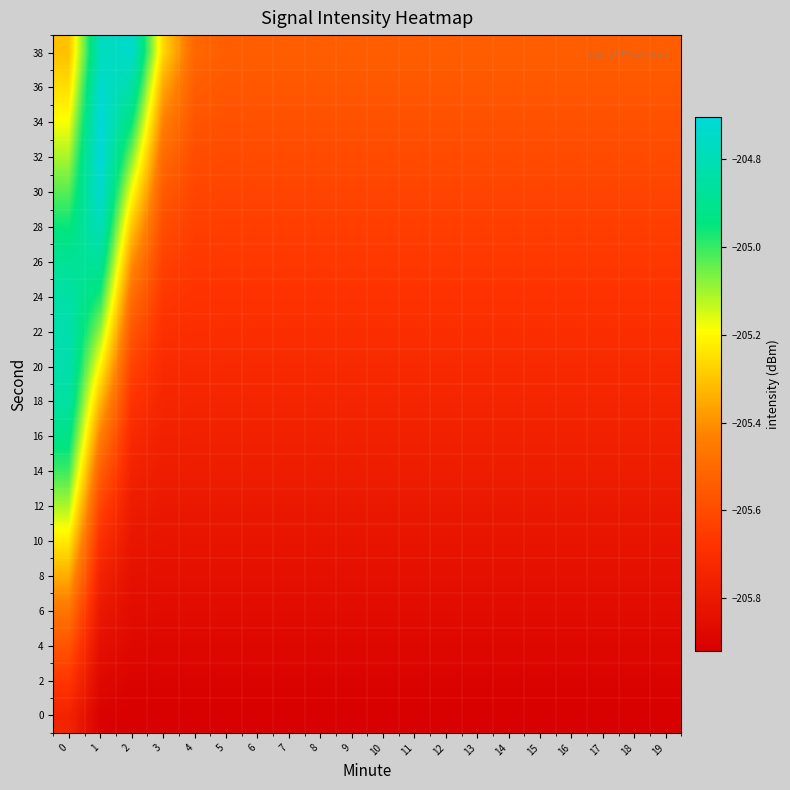

What is the minimum value shown in the chart?

-205.9